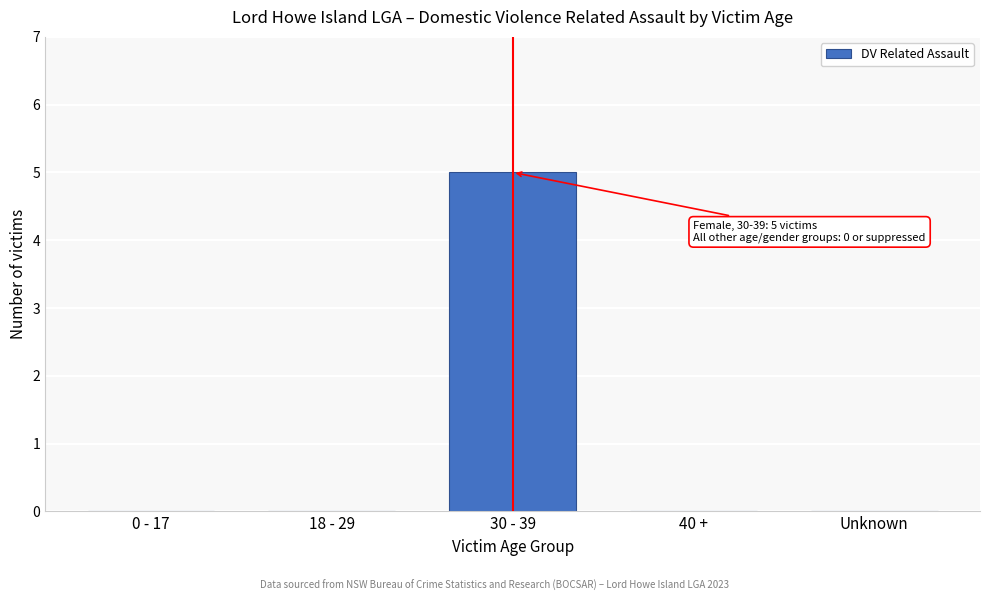

Reading left to right, what are all the values shown in this chart?

0 - 17=0	18 - 29=0	30 - 39=5	40 +=0	Unknown=0